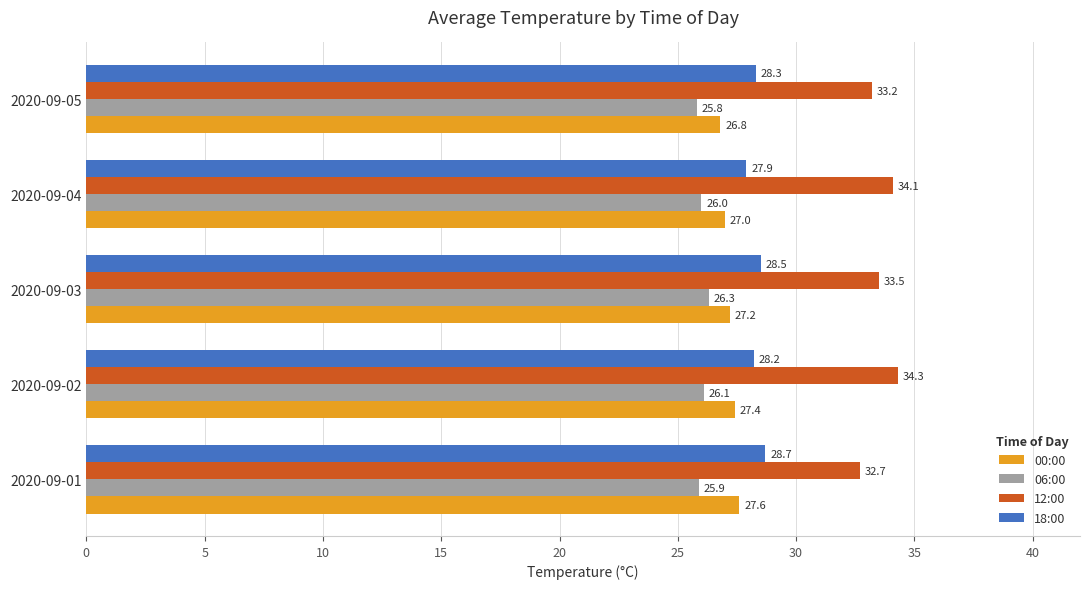

True or false: 00:00 has a value of 39.6 at 2020-09-02.

False